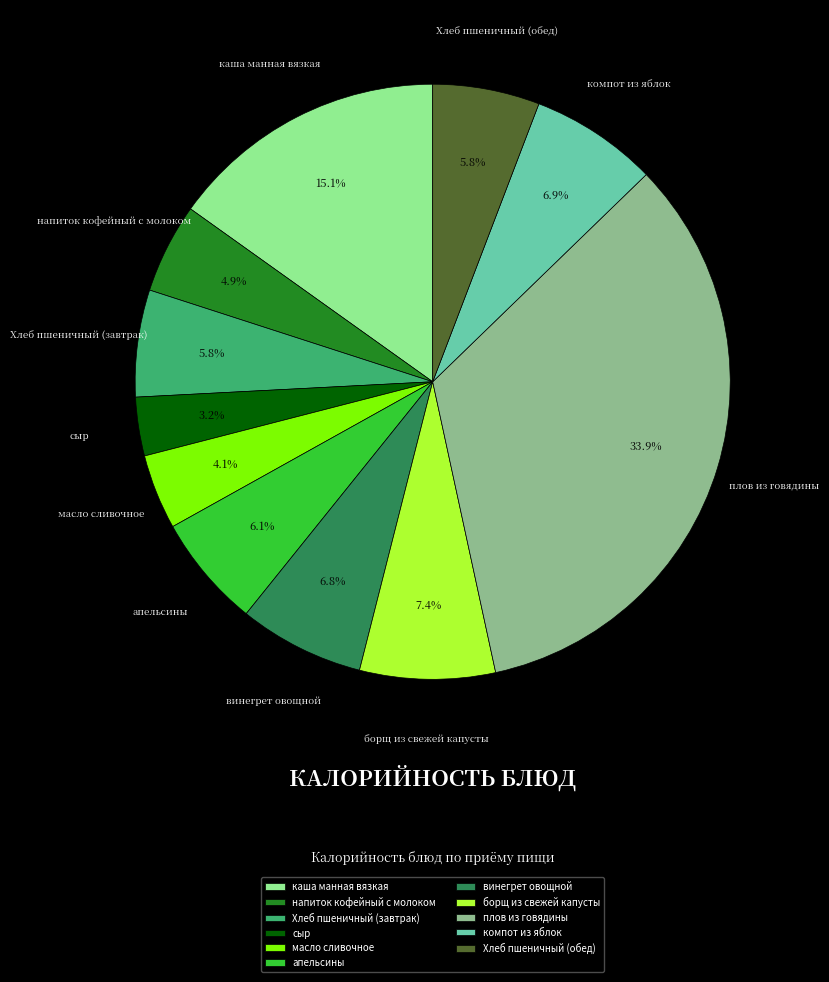

Which category has the smallest portion of the pie?

сыр